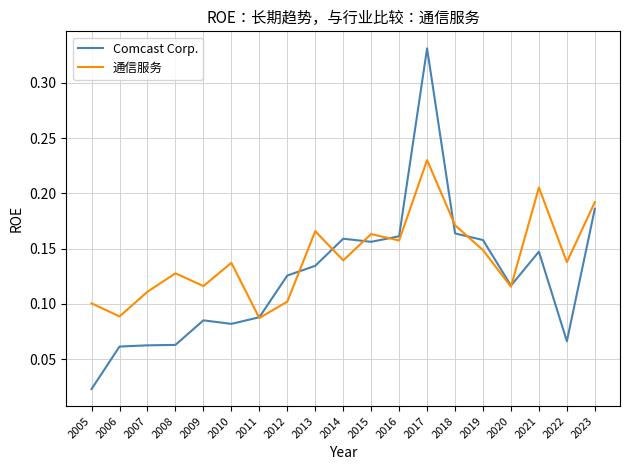

True or false: Comcast Corp. has a value of 0.2 at 2012.

False